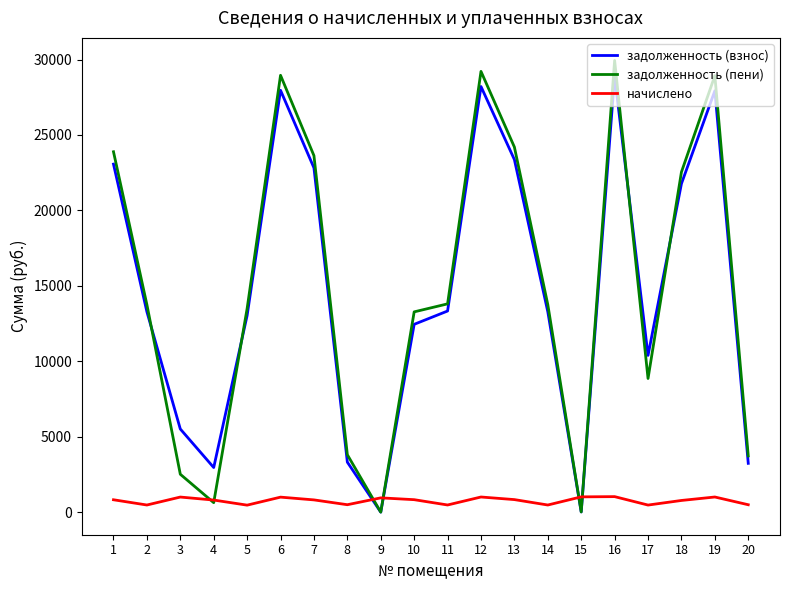

True or false: задолженность (взнос) has a value of 3673.8 at 3.

False